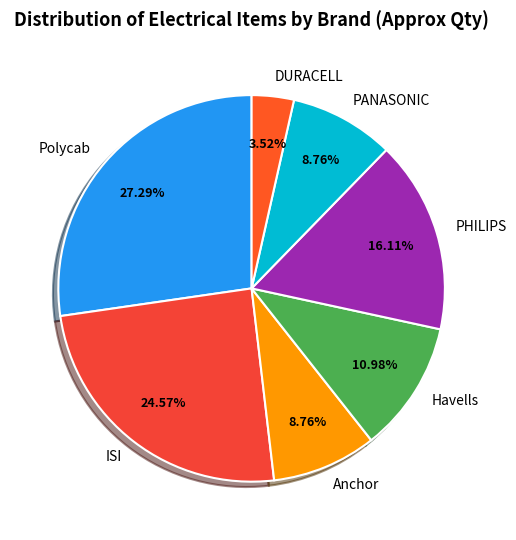

Approximately how many times larger is the value at DURACELL compared to PHILIPS?

0.2